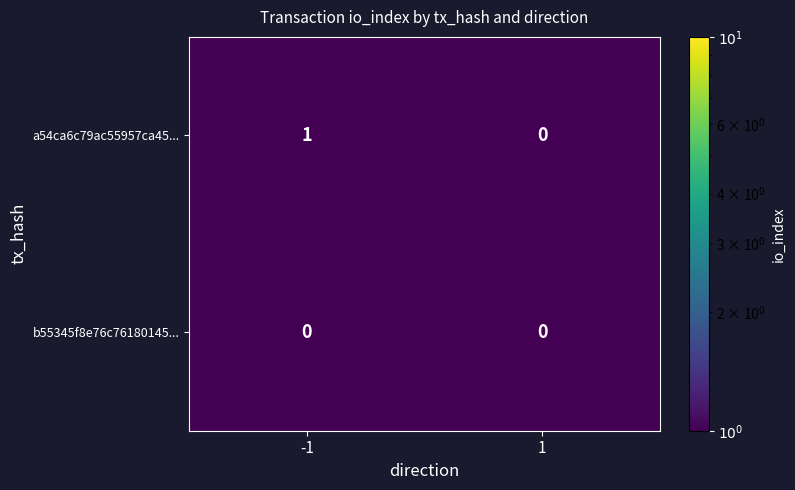

Is it true that b55345f8e76c76180145... equals 0 at 1?

True